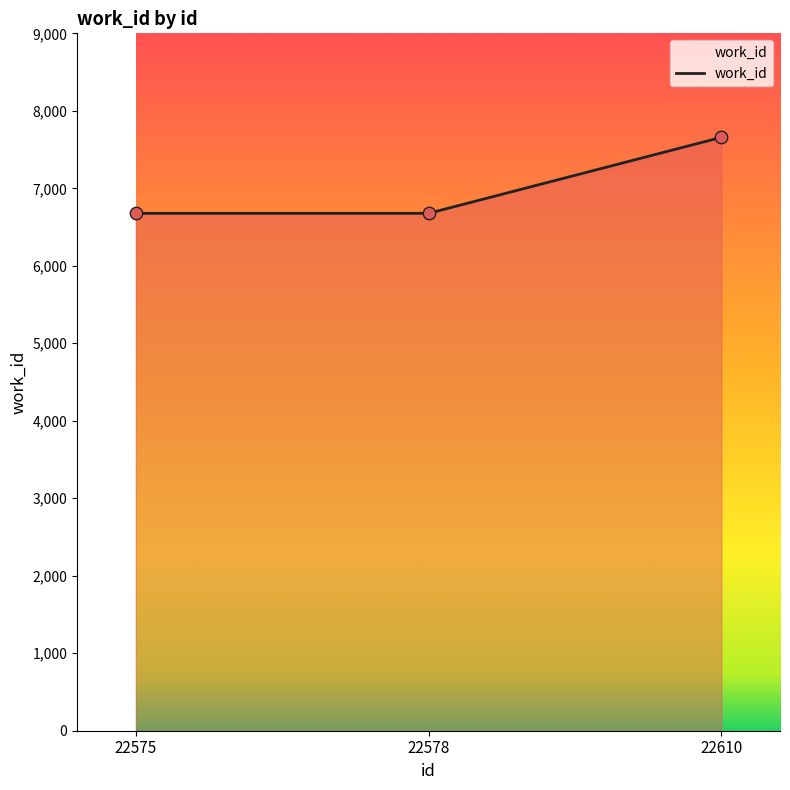

What is the change in value from 22575 to 22610?

+981